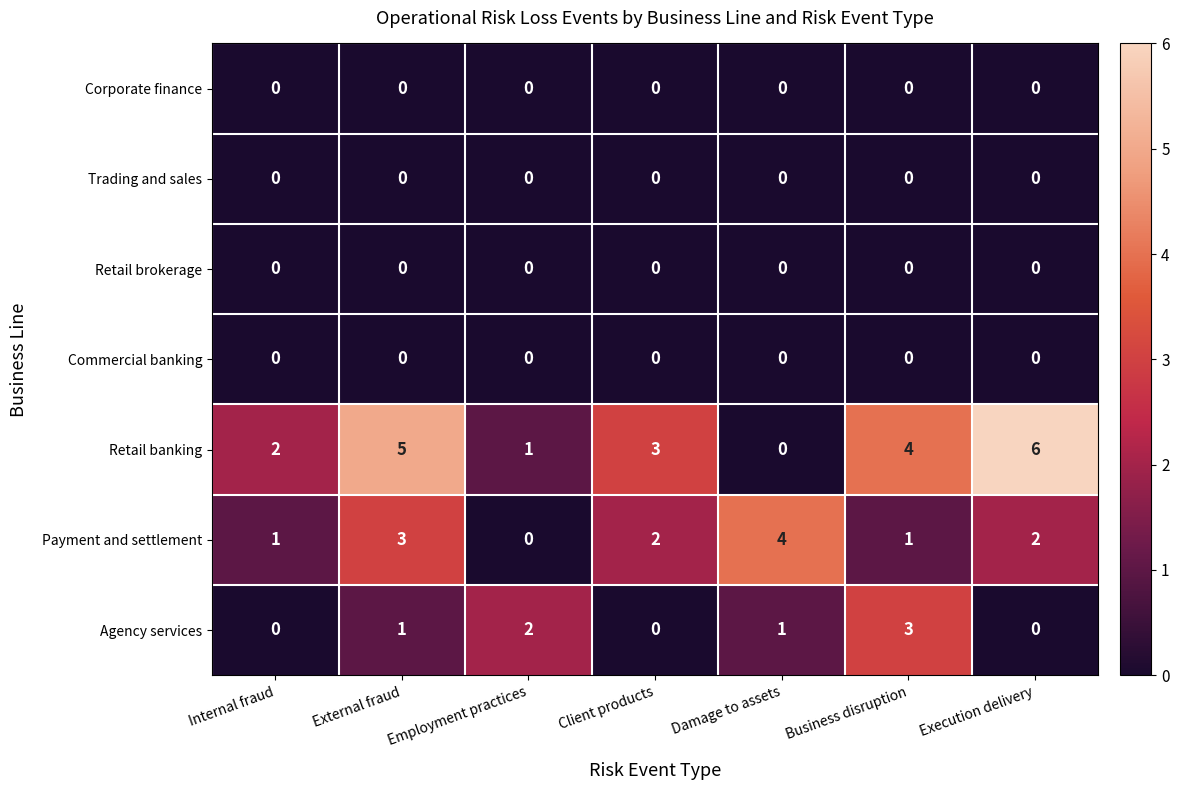

Which series has the largest range (max minus min)?

Retail banking